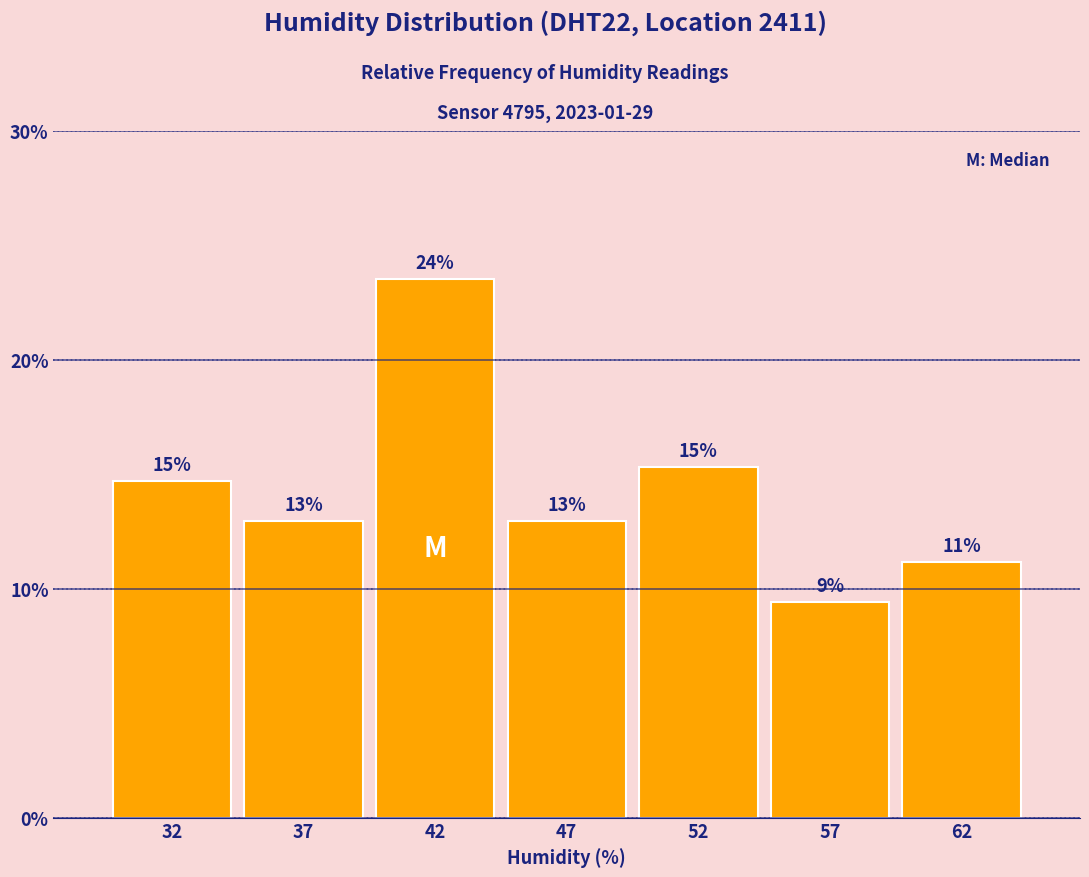

Does the chart contain any negative values?

No